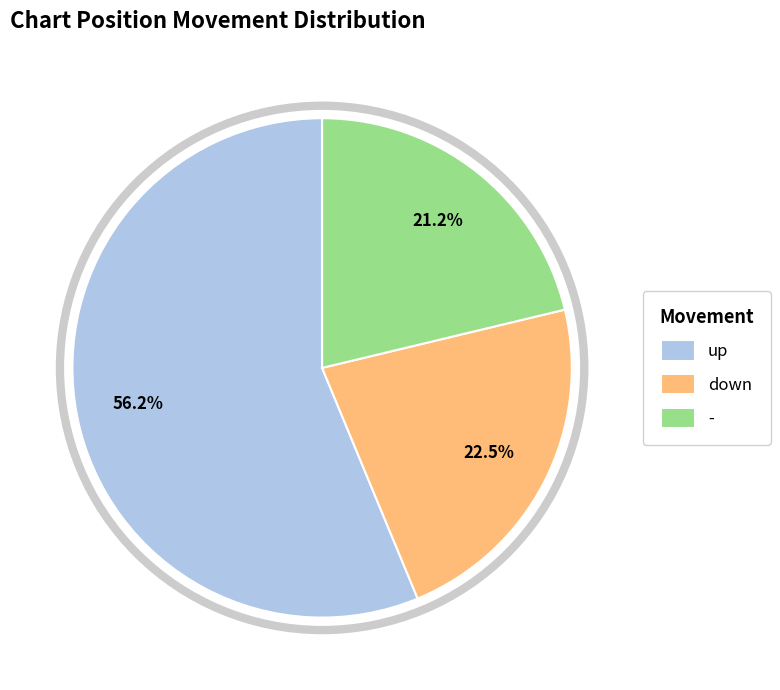

Combined, do down and up account for over 50%?

Yes